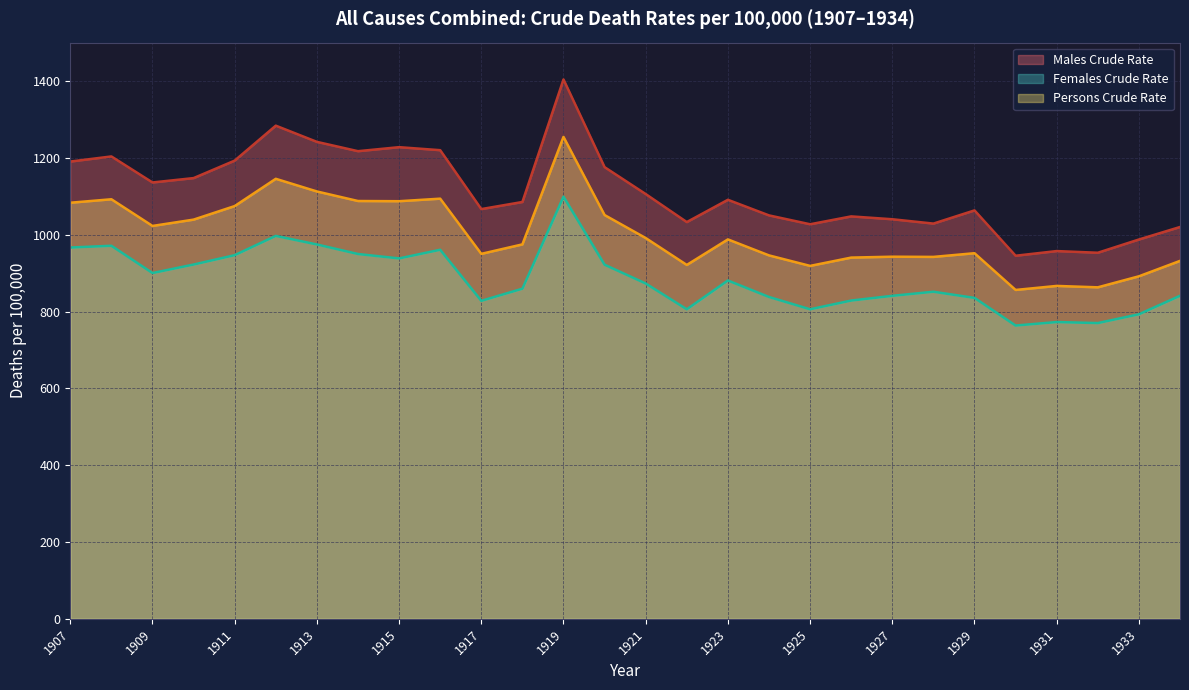

How many lines are shown in the chart?

3